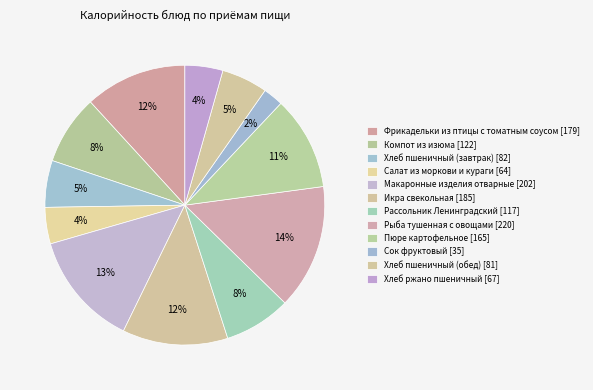

The Салат из моркови и кураги slice represents 4% of the pie. True or false?

True